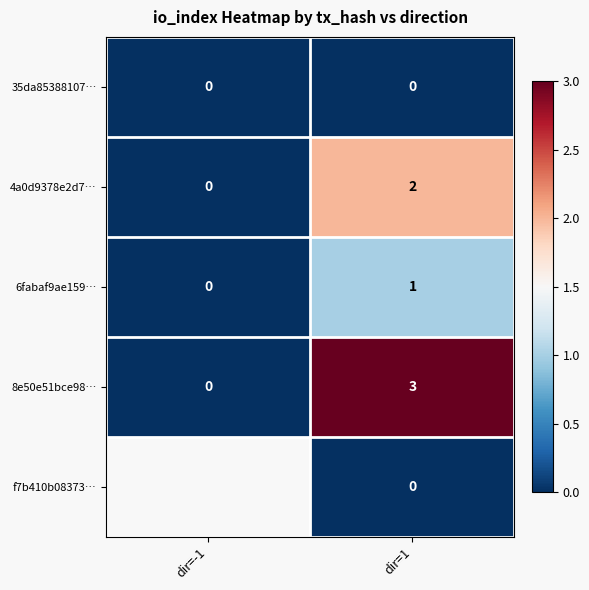

Rank the categories by 4a0d9378e2d7… value from lowest to highest.

dir=-1, dir=1